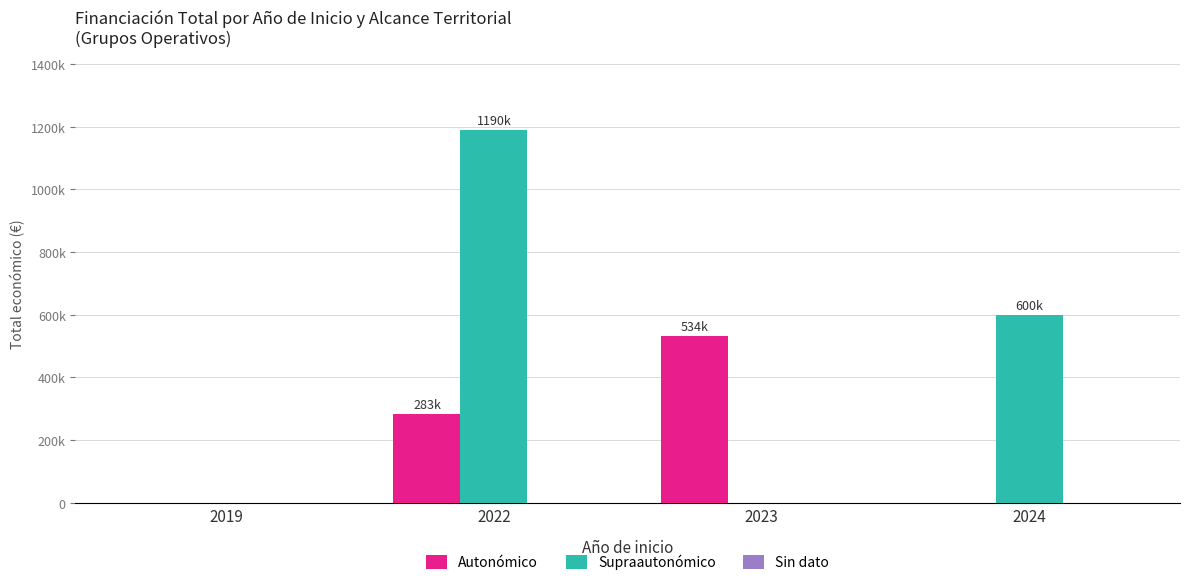

Rank the series at 2024 from lowest to highest value.

Autonómico, Sin dato, Supraautonómico